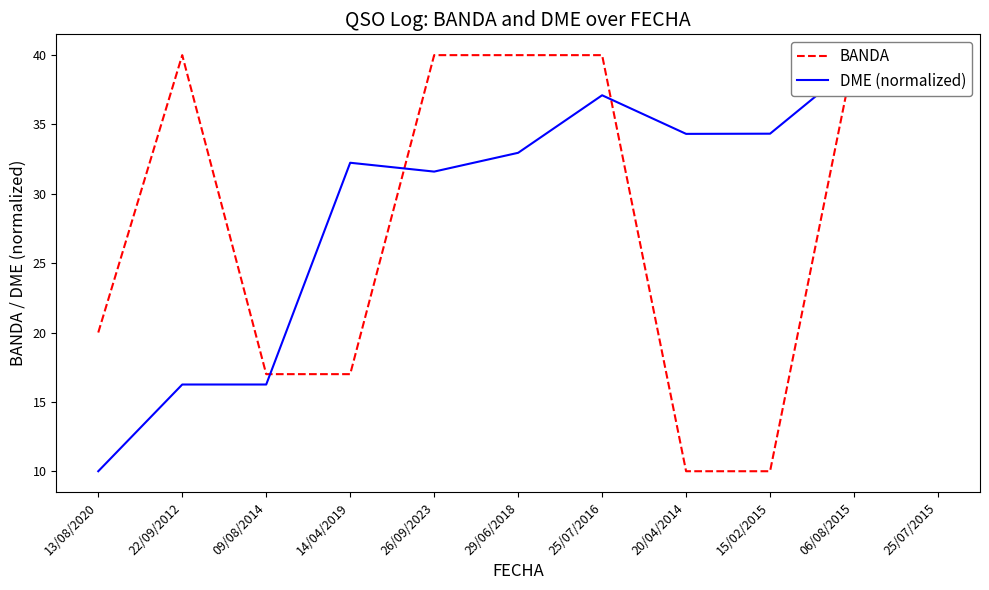

Does the chart display data point markers on the line(s)?

No